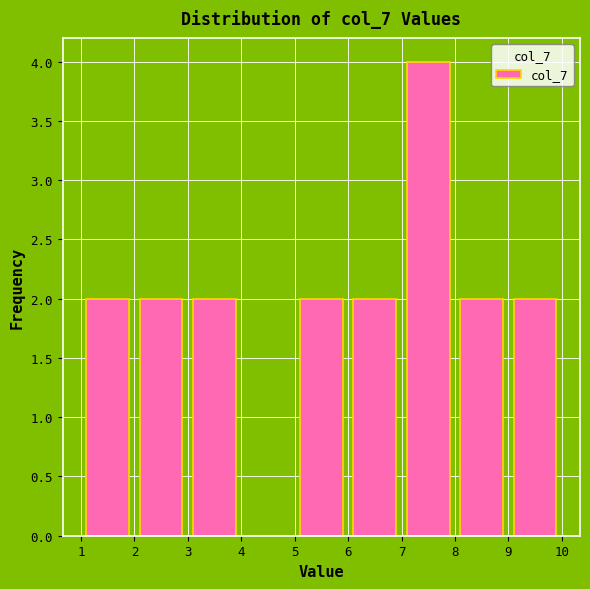

Reading left to right, list every bar in this chart as the range it spans on the x-axis followed by its height. The values are not printed on the chart, so give them approximately, as read against the axis.

1 to 2: 2
2 to 3: 2
3 to 4: 2
4 to 5: 0
5 to 6: 2
6 to 7: 2
7 to 8: 4
8 to 9: 2
9 to 10: 2